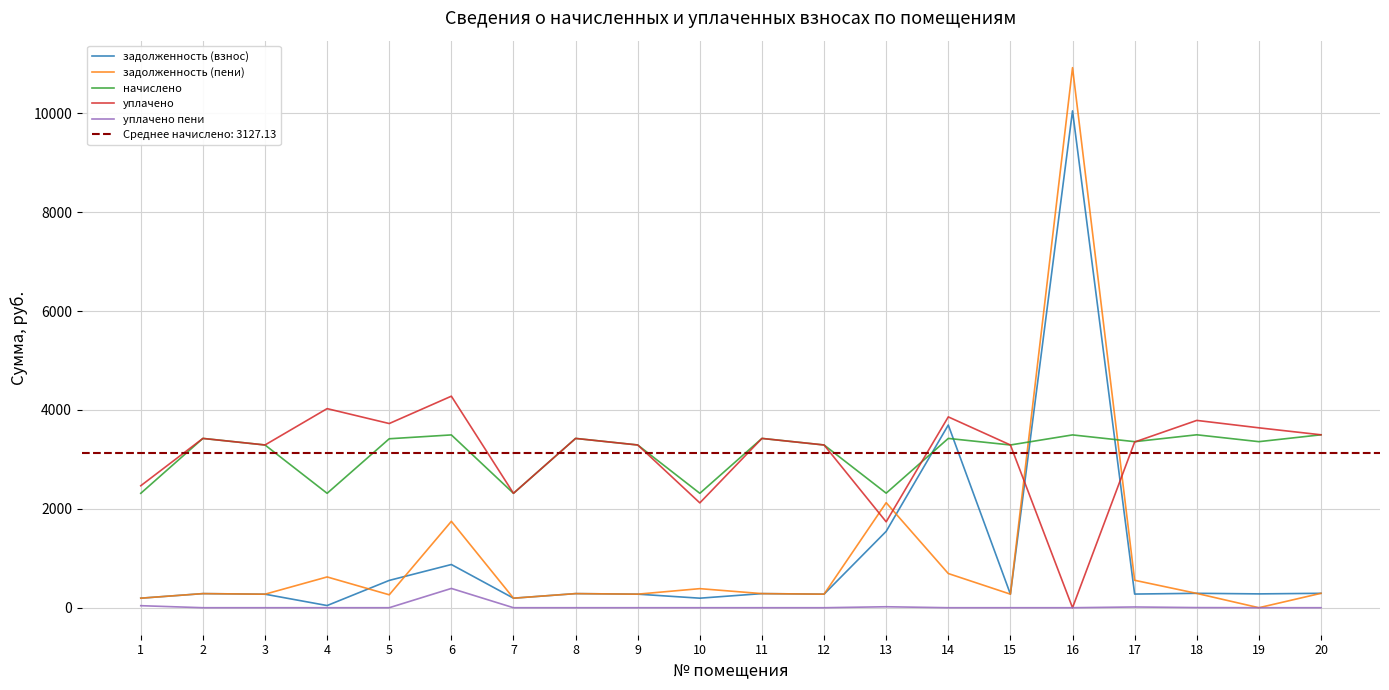

What is the total value across all series at 12?

7130.2